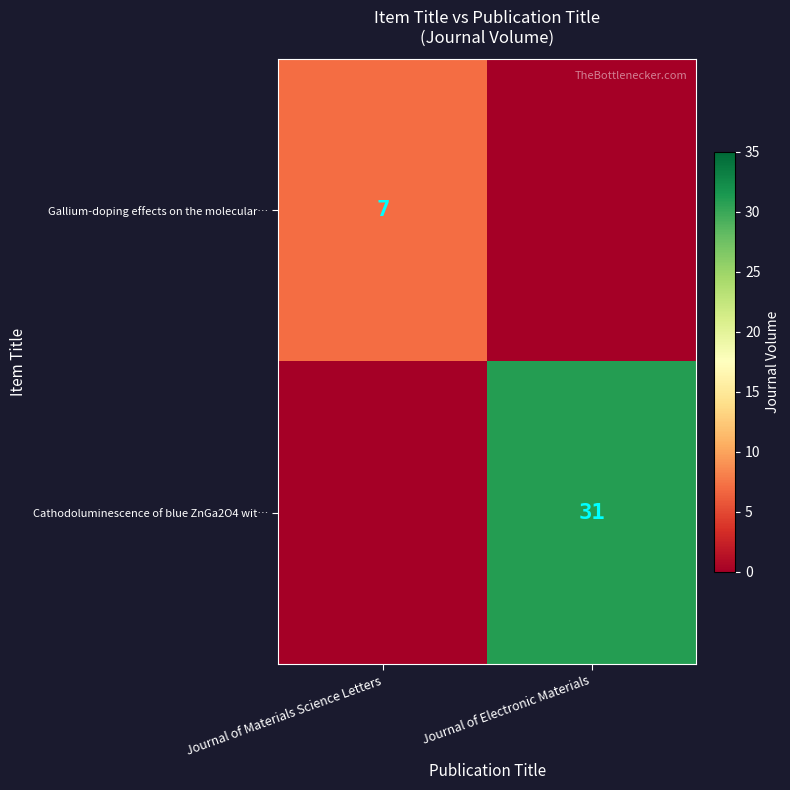

The Gallium-doping effects on the molecular… series shows 2 at Journal of Materials Science Letters. True or false?

False